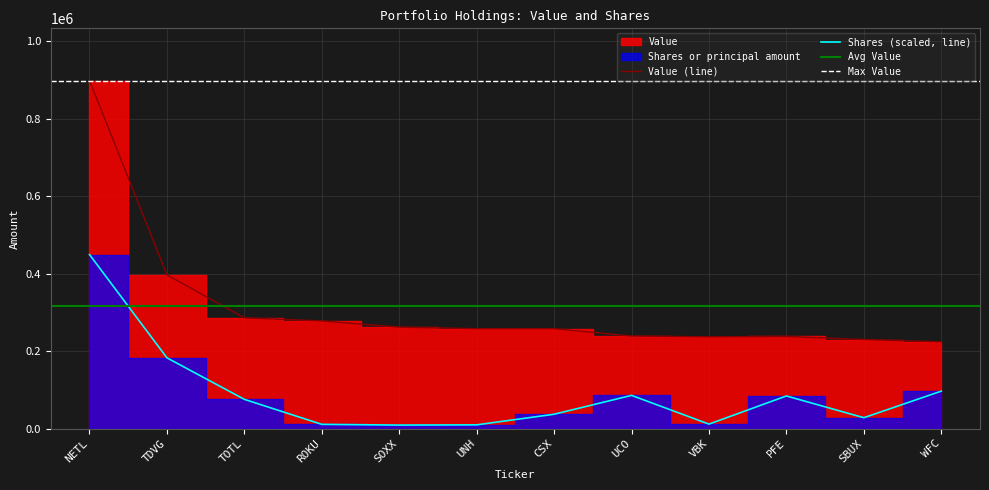

Rank the categories by Value value from highest to lowest.

NETL, TDVG, TOTL, ROKU, SOXX, UNH, CSX, UCO, PFE, VBK, SBUX, WFC